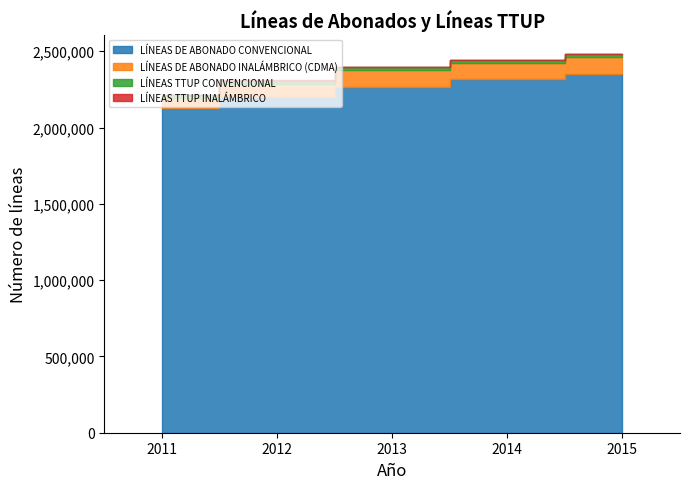

Is it true that LÍNEAS TTUP CONVENCIONAL equals 35744 at 2013-01?

False